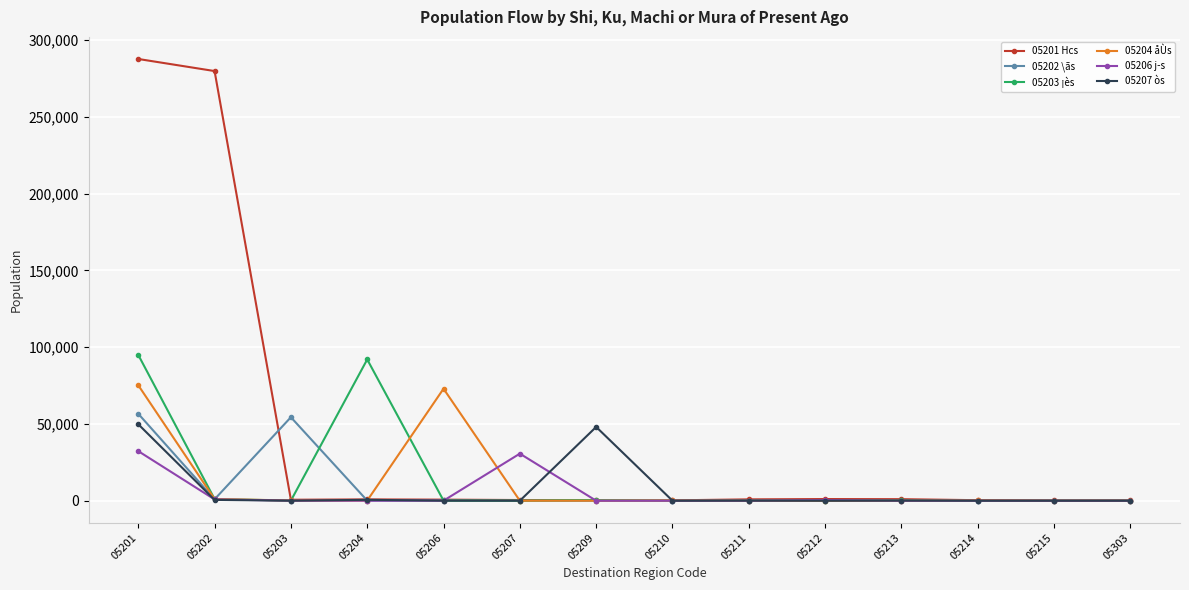

True or false: 05206 j­s has more than 1 interior local peaks.

True